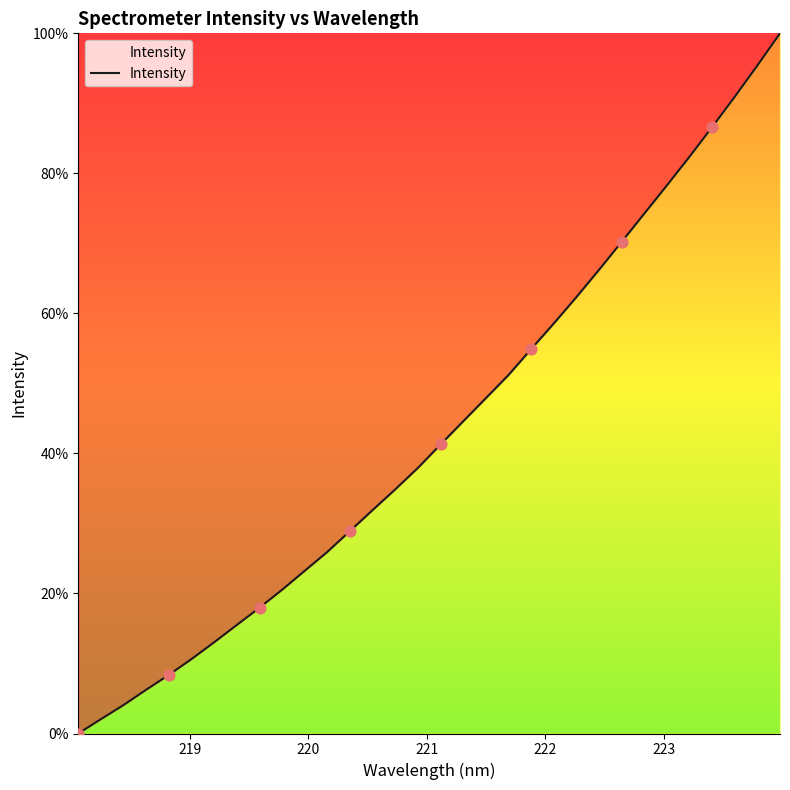

What is the difference between the maximum and minimum values?

100.0